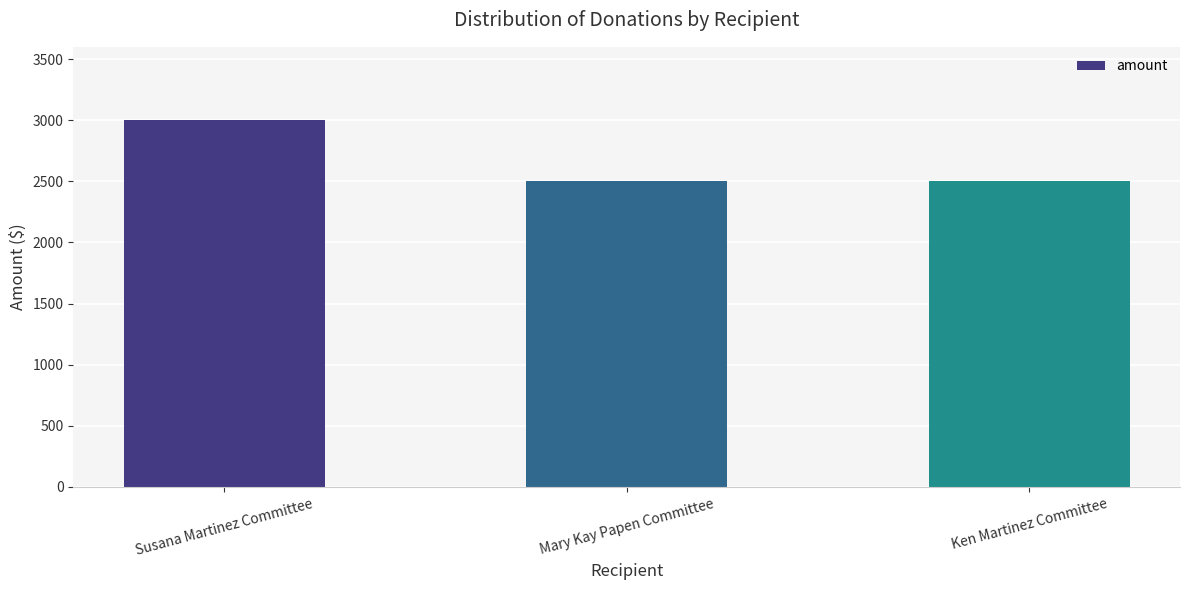

Is it true that the value at Mary Kay Papen Committee is 2500?

True